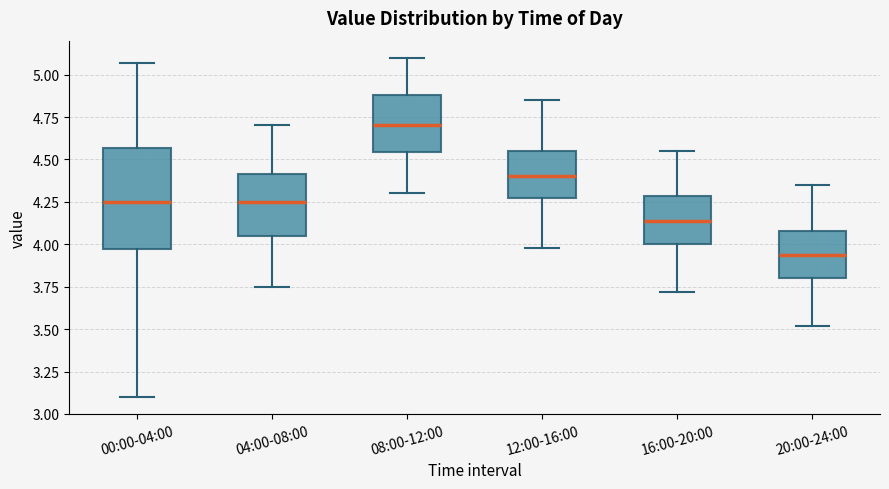

Which box has the highest median line?

08:00-12:00